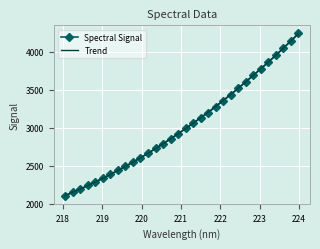

Reading left to right, transcribe all the data shown in this chart.

2104.1	2147.0	2188.6	2239.4	2285.0	2333.3	2384.6	2438.3	2493.0	2547.0	2602.6	2663.3	2726.8	2790.2	2854.4	2919.4	2990.2	3061.1	3130.0	3198.8	3277.1	3357.0	3436.7	3521.0	3605.5	3692.2	3776.5	3864.7	3954.6	4049.9	4143.5	4243.6